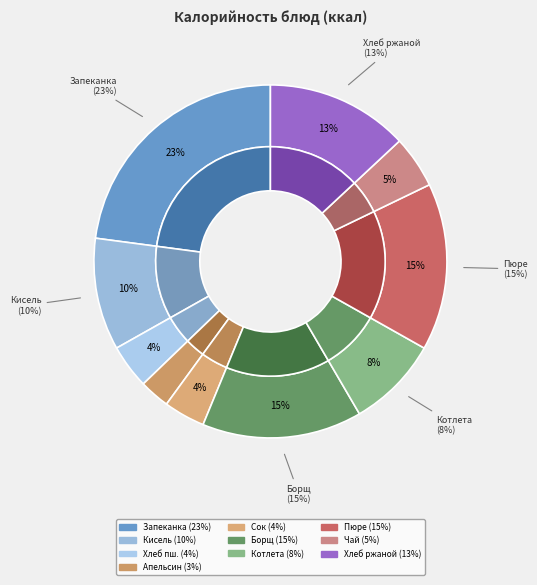

Is it true that Чай с сахаром is 12% of the pie?

False